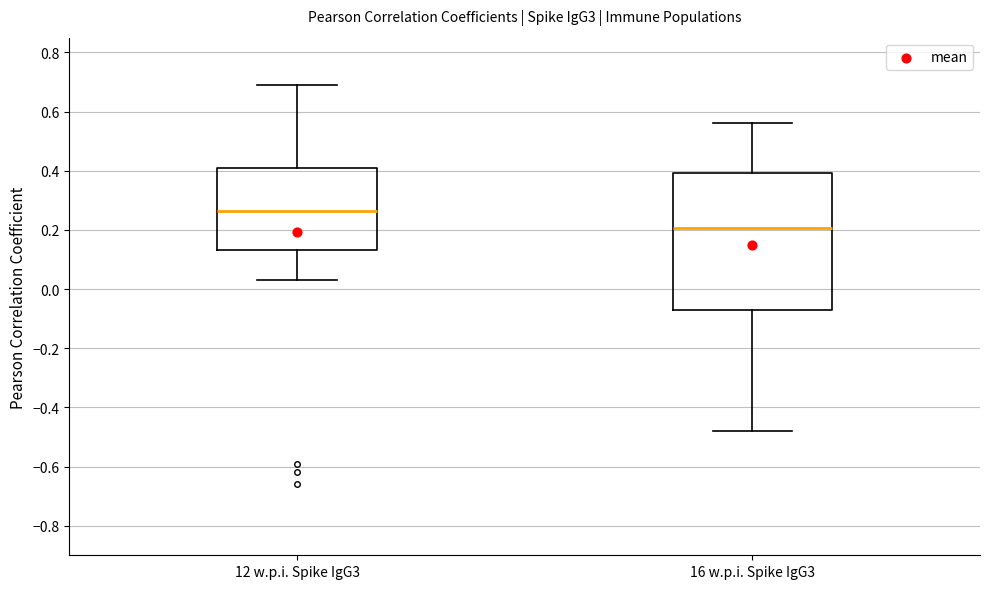

Where does the median line of the box for 16 w.p.i. Spike IgG3 sit on the y-axis? The values are not printed on the chart, so give them approximately, as read against the axis.

0.20